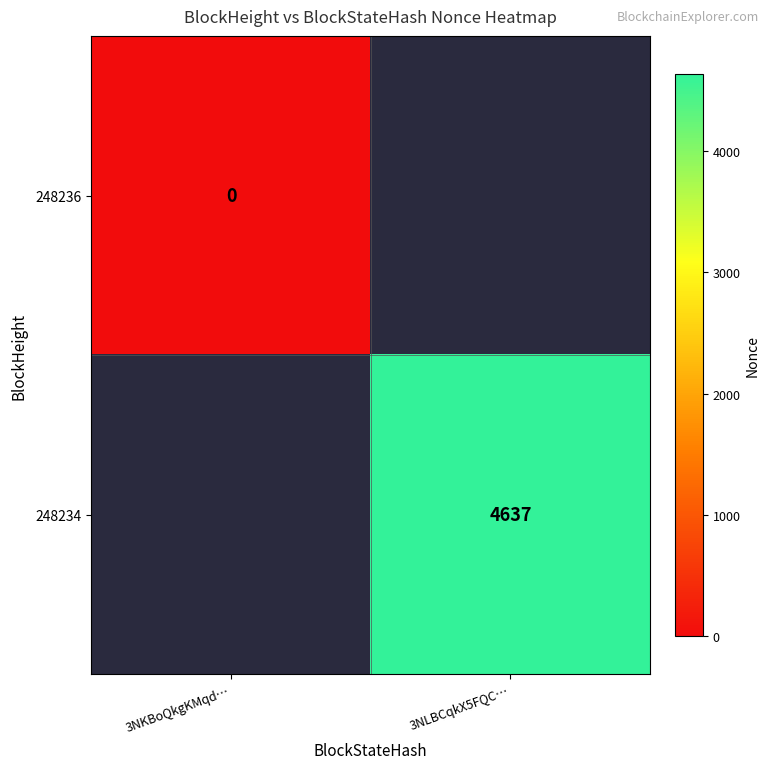

True or false: 248234 has a value of 7818 at 3NLBCqkX5FQC….

False